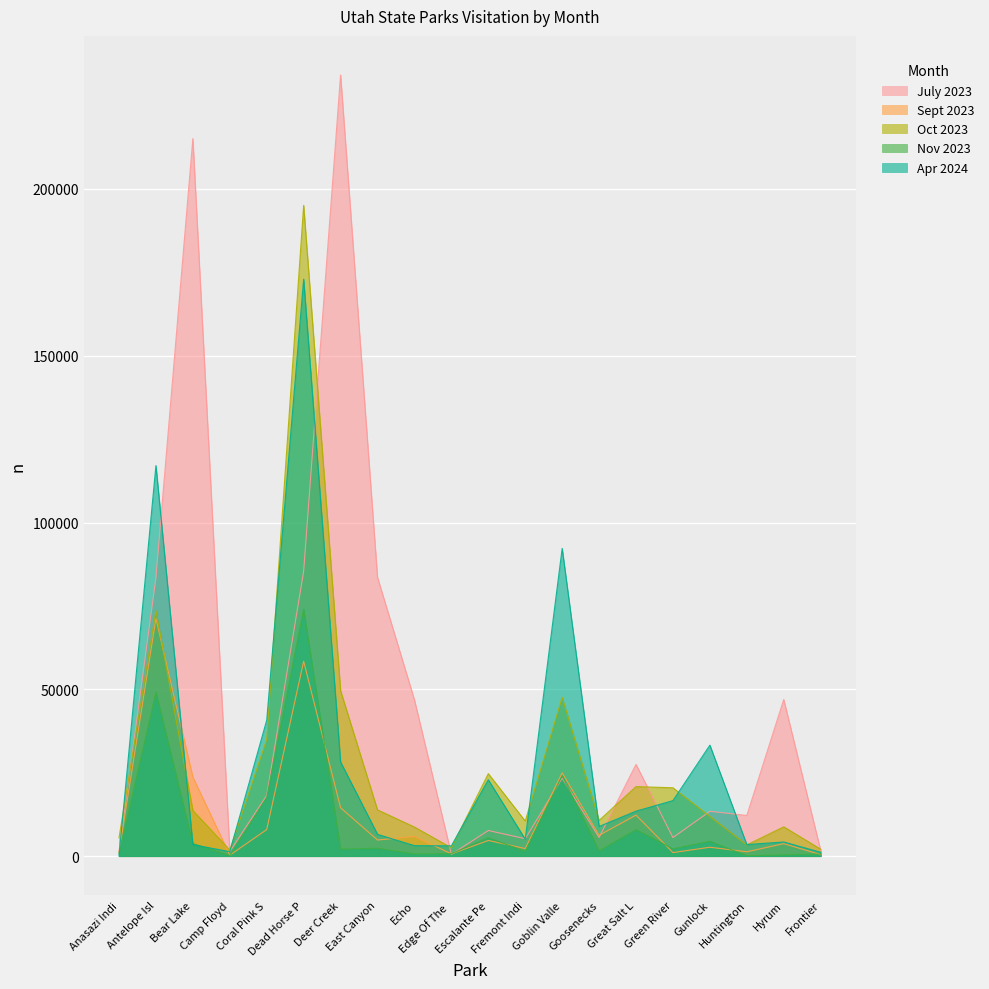

At which category does Nov 2023 reach its first local valley?

Camp Floyd